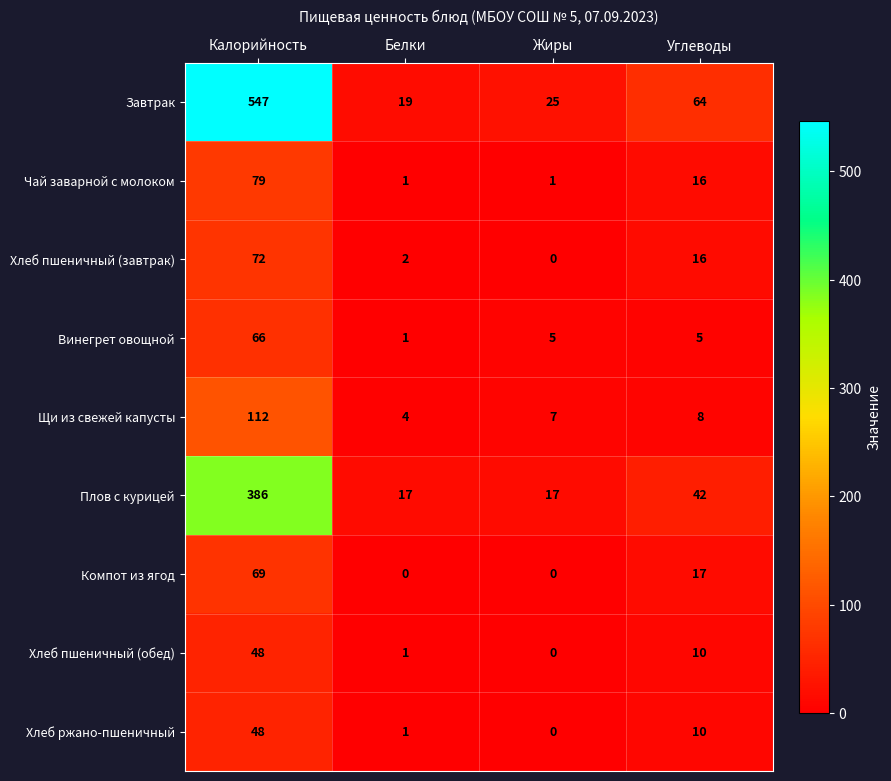

Rank the categories by Хлеб ржано-пшеничный value from lowest to highest.

Жиры, Белки, Углеводы, Калорийность